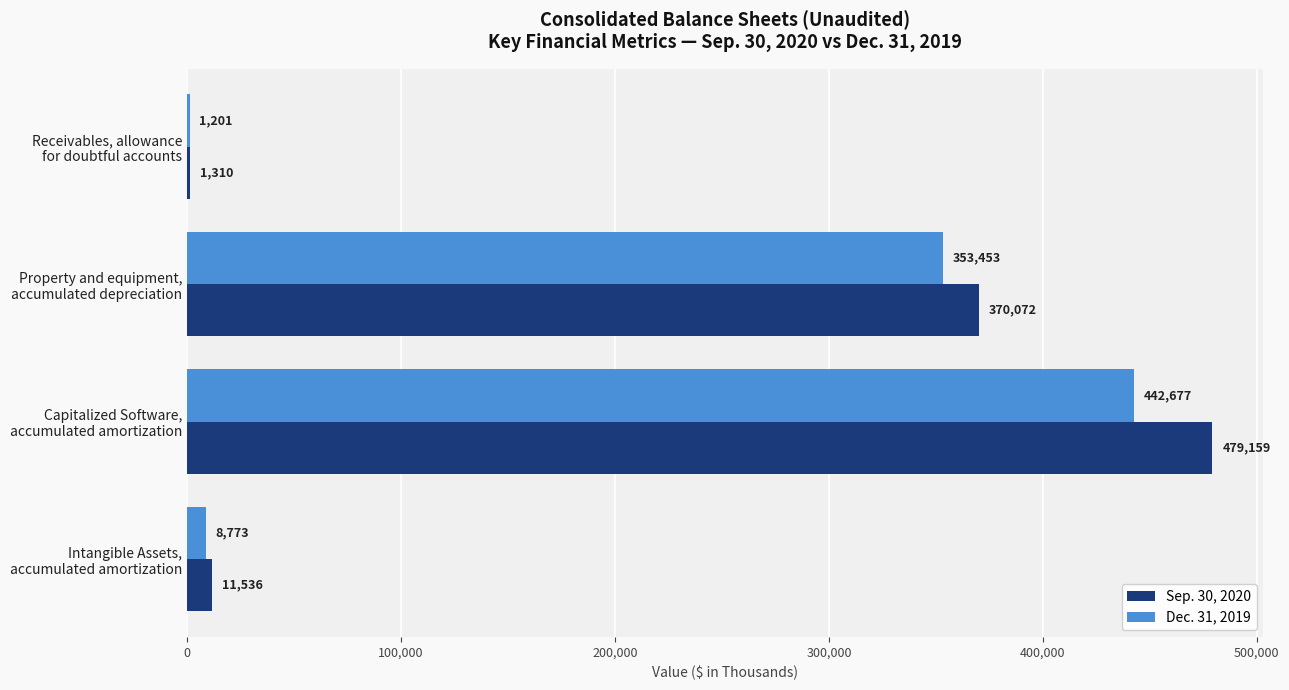

What is the sum of all Dec. 31, 2019 values?

806104